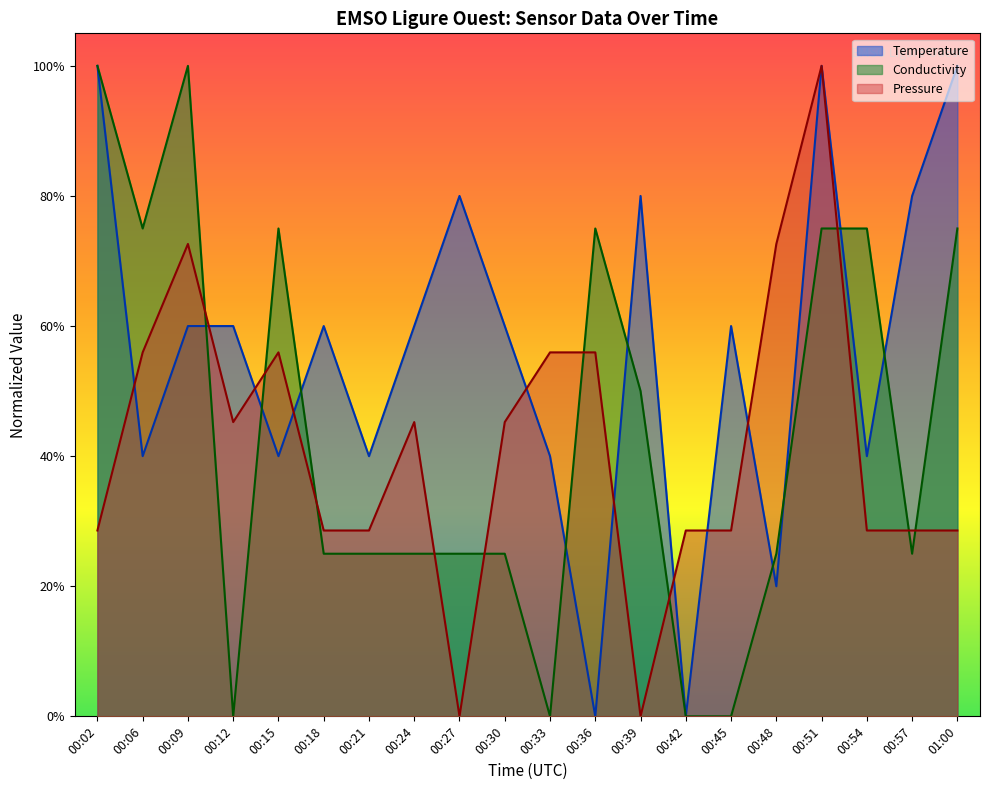

Which series has the largest range (max minus min)?

Temperature